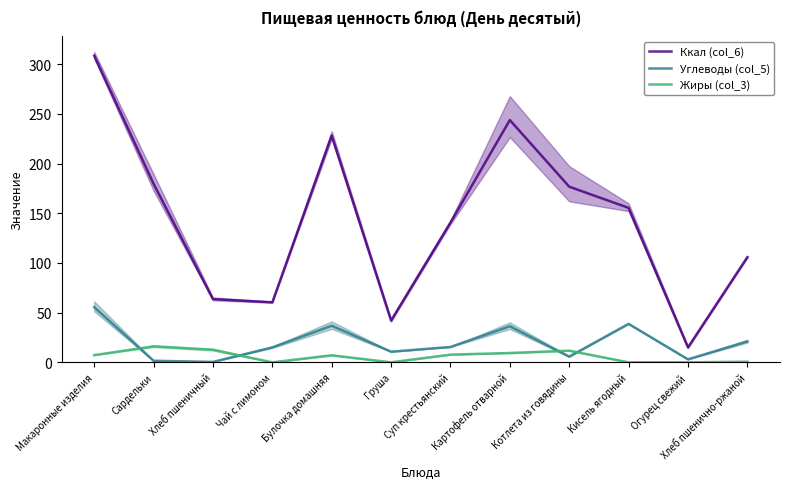

What is the difference between the highest and lowest values at Сардельки?

178.2